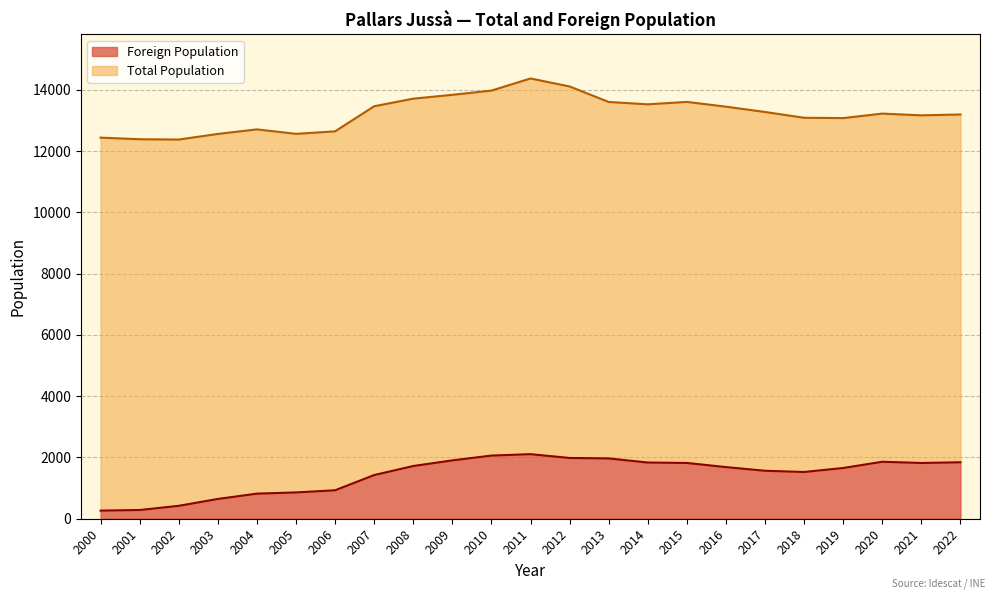

True or false: Total Population and Foreign Population intersect in this chart.

False